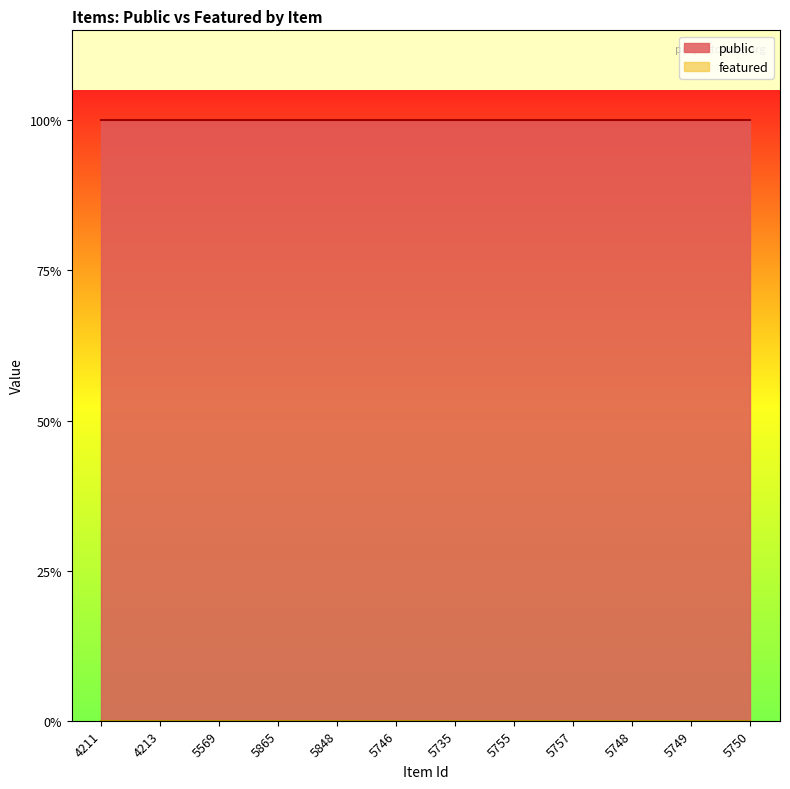

True or false: public and featured cross at least once.

False